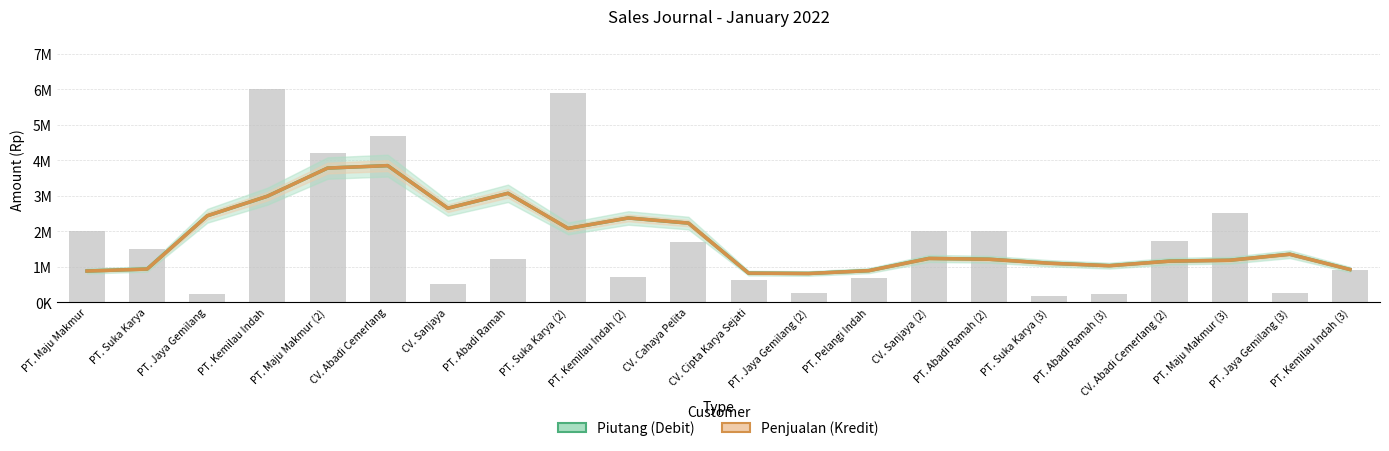

Reading right to left, extract all data points from this chart.

Piutang (Debit): PT. Kemilau Indah (3)=918000	PT. Jaya Gemilang (3)=1348250	PT. Maju Makmur (3)=1178750	CV. Abadi Cemerlang (2)=1153500	PT. Abadi Ramah (3)=1025750	PT. Suka Karya (3)=1095500	PT. Abadi Ramah (2)=1207500	CV. Sanjaya (2)=1230250	PT. Pelangi Indah=885750	PT. Jaya Gemilang (2)=805750	CV. Cipta Karya Sejati=815750	CV. Cahaya Pelita=2225500	PT. Kemilau Indah (2)=2370000	PT. Suka Karya (2)=2075000	PT. Abadi Ramah=3065000	CV. Sanjaya=2645000	CV. Abadi Cemerlang=3845000	PT. Maju Makmur (2)=3776250	PT. Kemilau Indah=2983750	PT. Jaya Gemilang=2431250	PT. Suka Karya=931250	PT. Maju Makmur=875000
Penjualan (Kredit): PT. Kemilau Indah (3)=918000	PT. Jaya Gemilang (3)=1348250	PT. Maju Makmur (3)=1178750	CV. Abadi Cemerlang (2)=1153500	PT. Abadi Ramah (3)=1025750	PT. Suka Karya (3)=1095500	PT. Abadi Ramah (2)=1207500	CV. Sanjaya (2)=1230250	PT. Pelangi Indah=885750	PT. Jaya Gemilang (2)=805750	CV. Cipta Karya Sejati=815750	CV. Cahaya Pelita=2225500	PT. Kemilau Indah (2)=2370000	PT. Suka Karya (2)=2075000	PT. Abadi Ramah=3065000	CV. Sanjaya=2645000	CV. Abadi Cemerlang=3845000	PT. Maju Makmur (2)=3776250	PT. Kemilau Indah=2983750	PT. Jaya Gemilang=2431250	PT. Suka Karya=931250	PT. Maju Makmur=875000